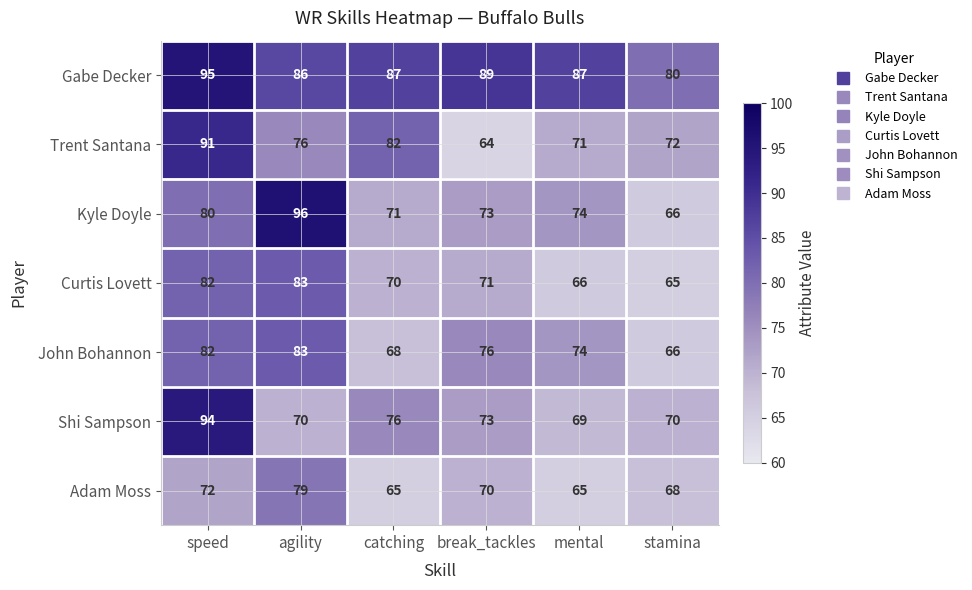

What is the difference between the Trent Santana values at break_tackles and stamina?

8